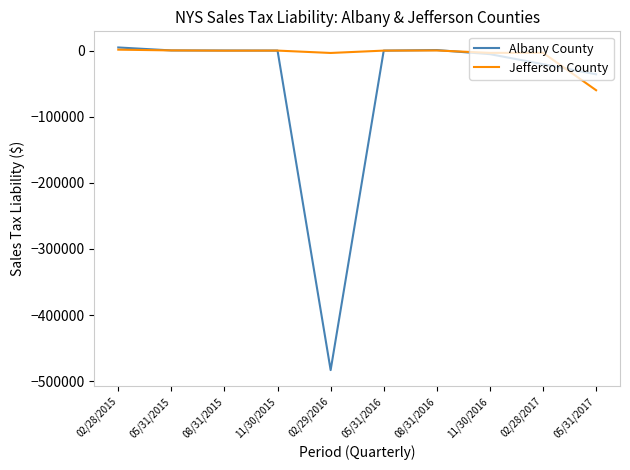

How many lines are shown in the chart?

2